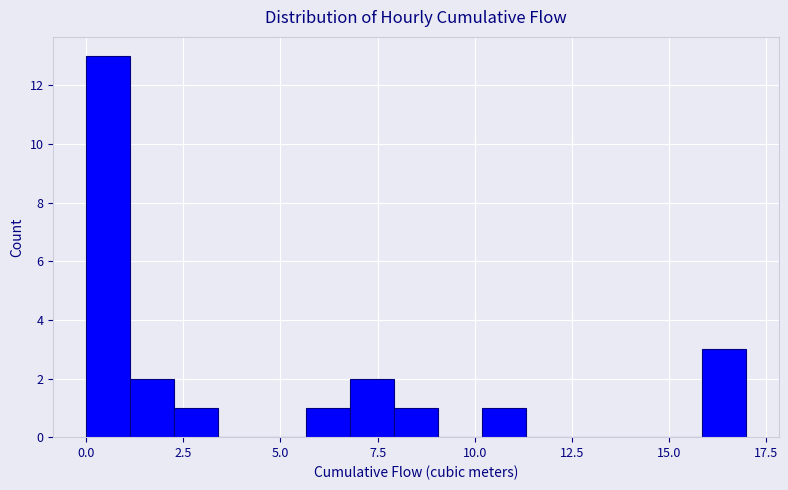

Around what value on the x-axis is the tallest bar? Give the approximate position of its centre, as read against the axis.

0.5